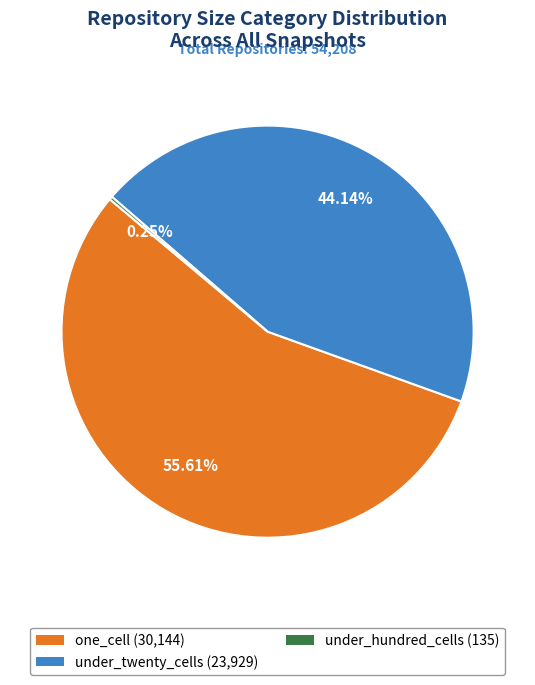

Is there any slice that represents more than half of the pie?

Yes